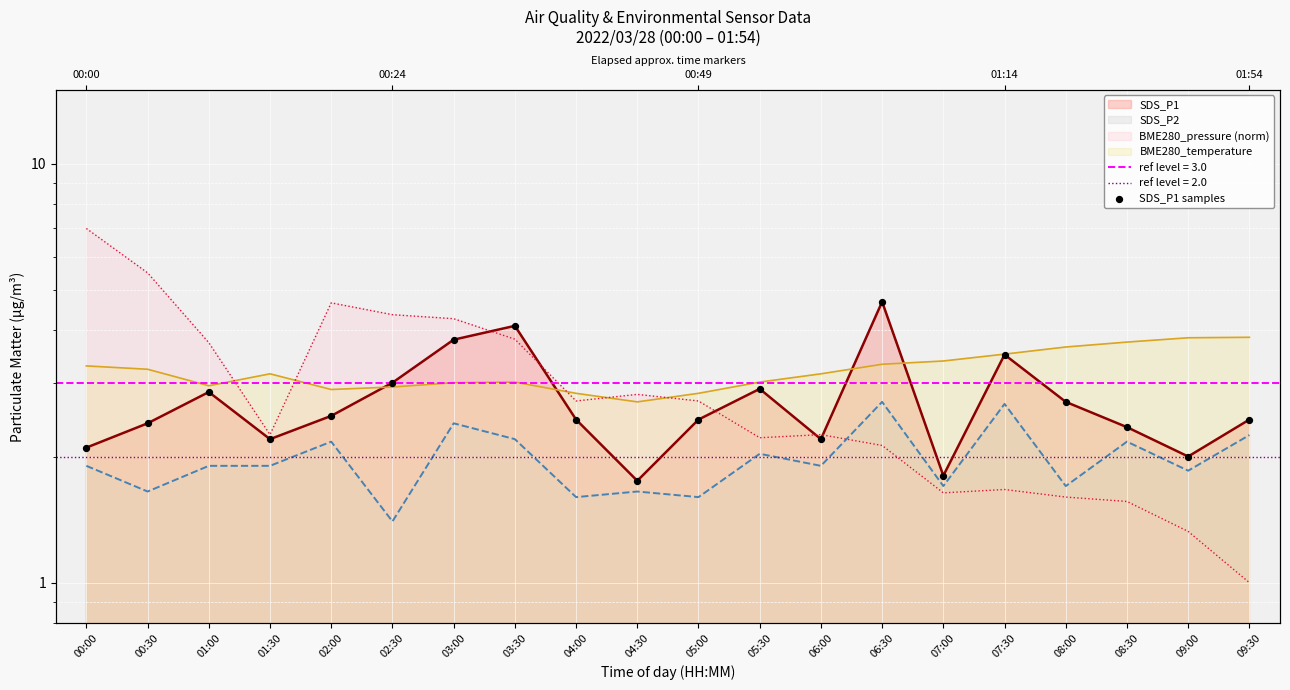

Approximately how many times larger is the value at 07:00 compared to 03:30?

0.4